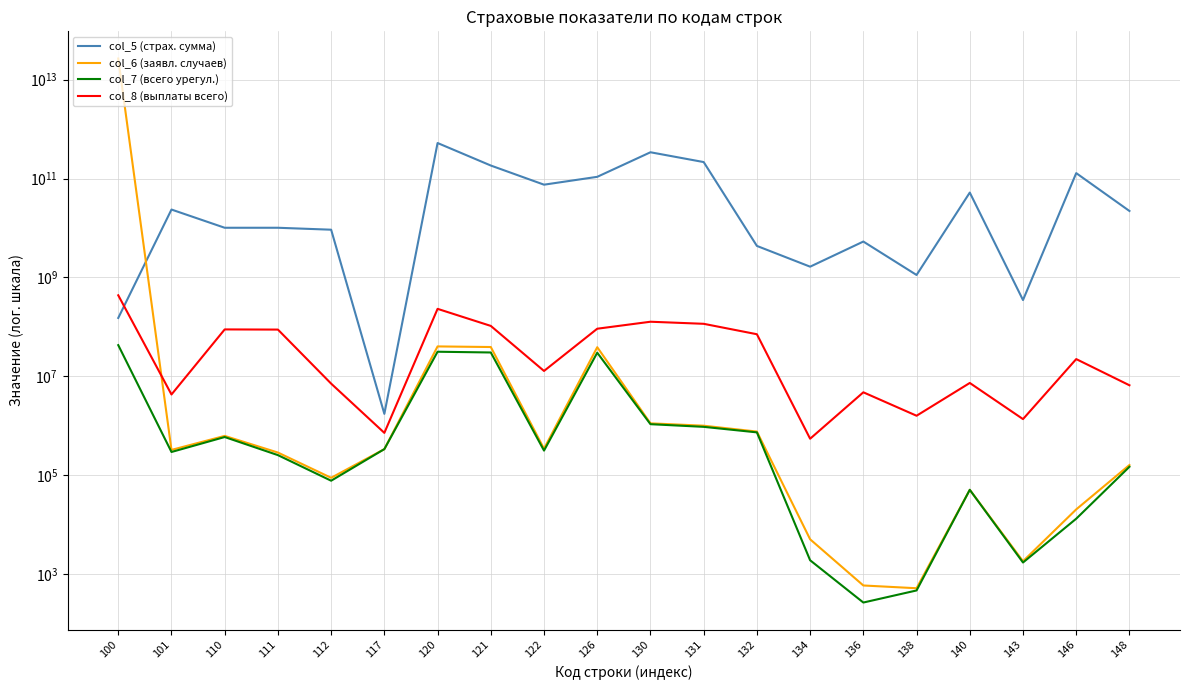

What is the sum of all col_5 (страх. сумма) values?

1716305156467.5